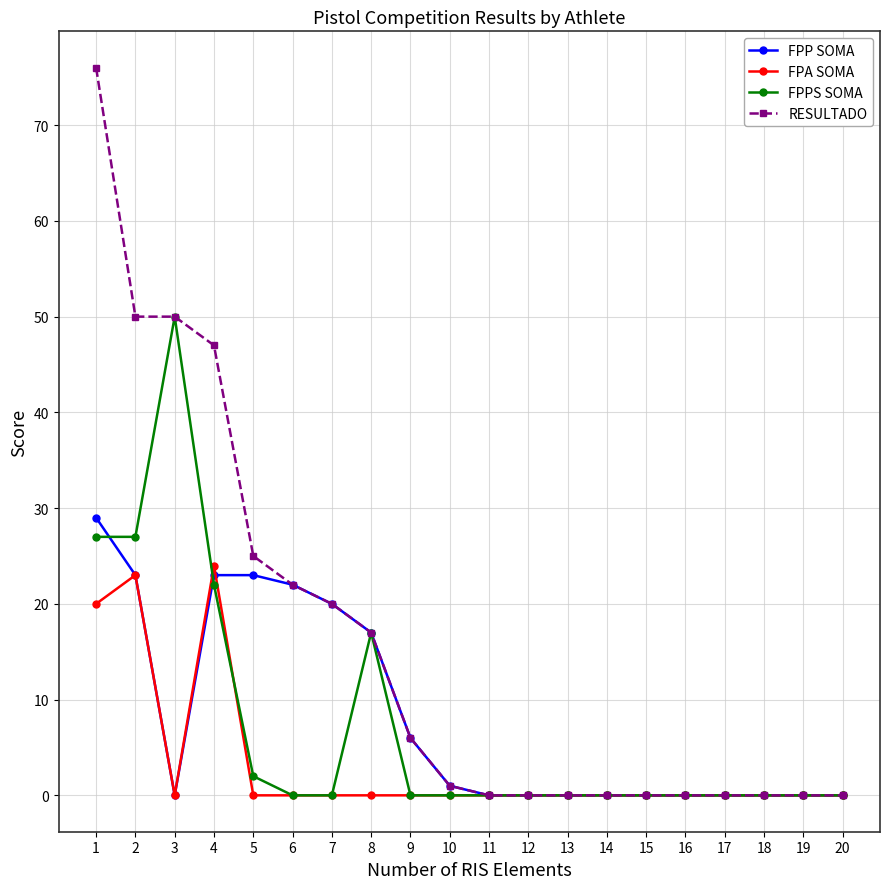

At how many categories does at least one series exceed 32?

4